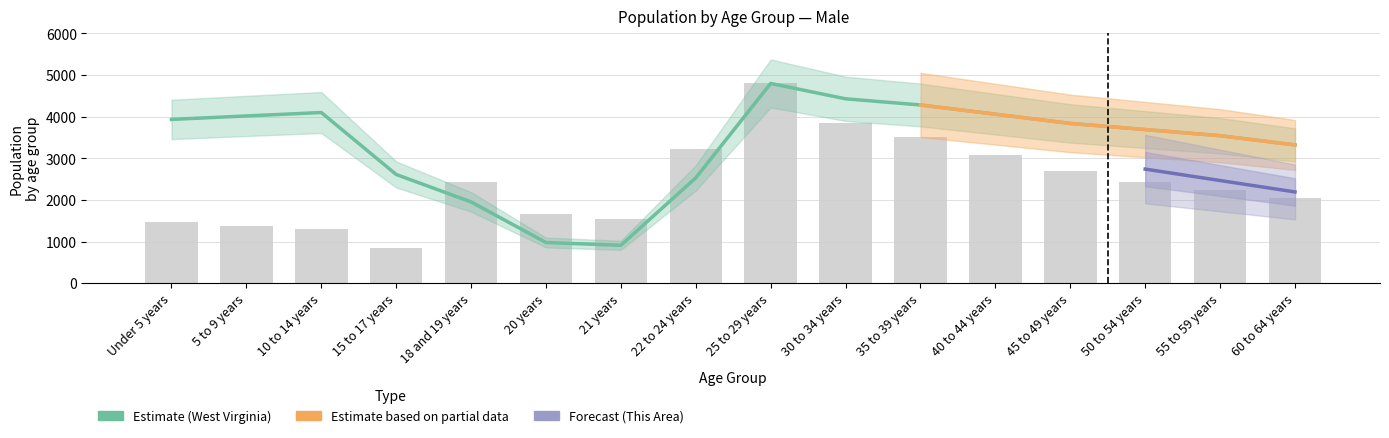

How many values in the Monongalia County series exceed 2432?

7